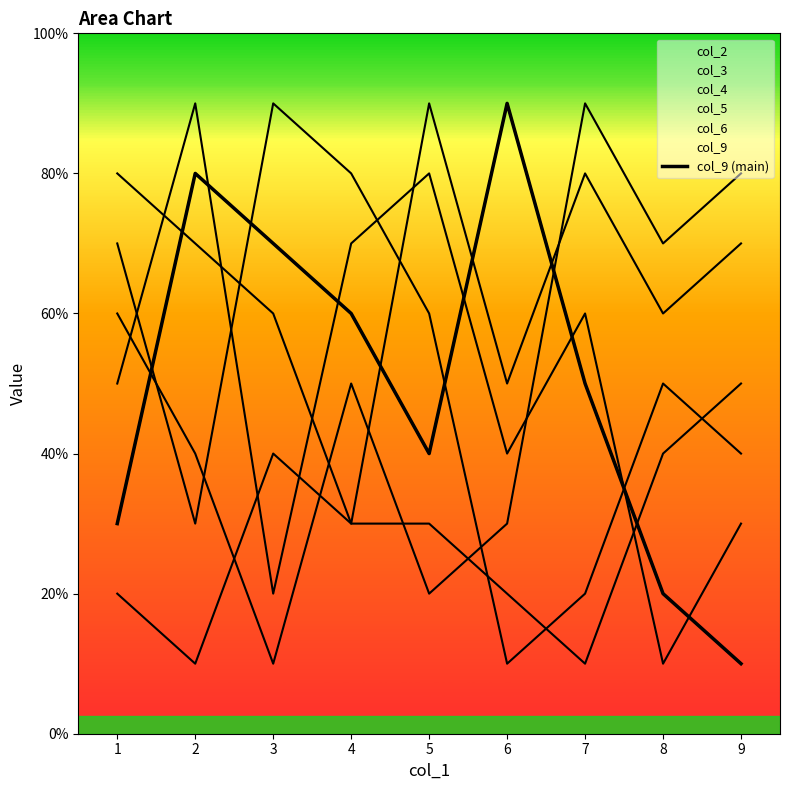

Approximately how many times larger is the value at 1 compared to 4?

0.5